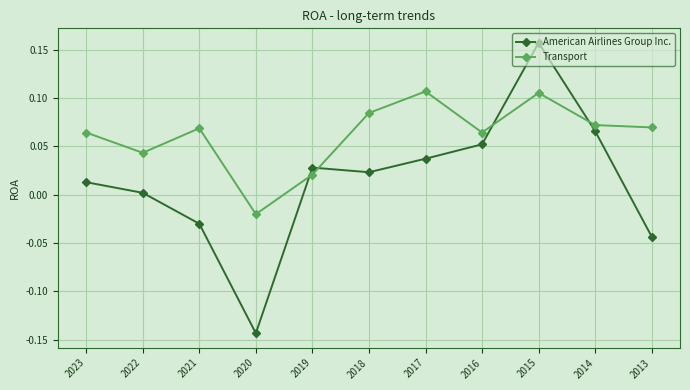

What are all the series names shown in the legend?

American Airlines Group Inc., Transport